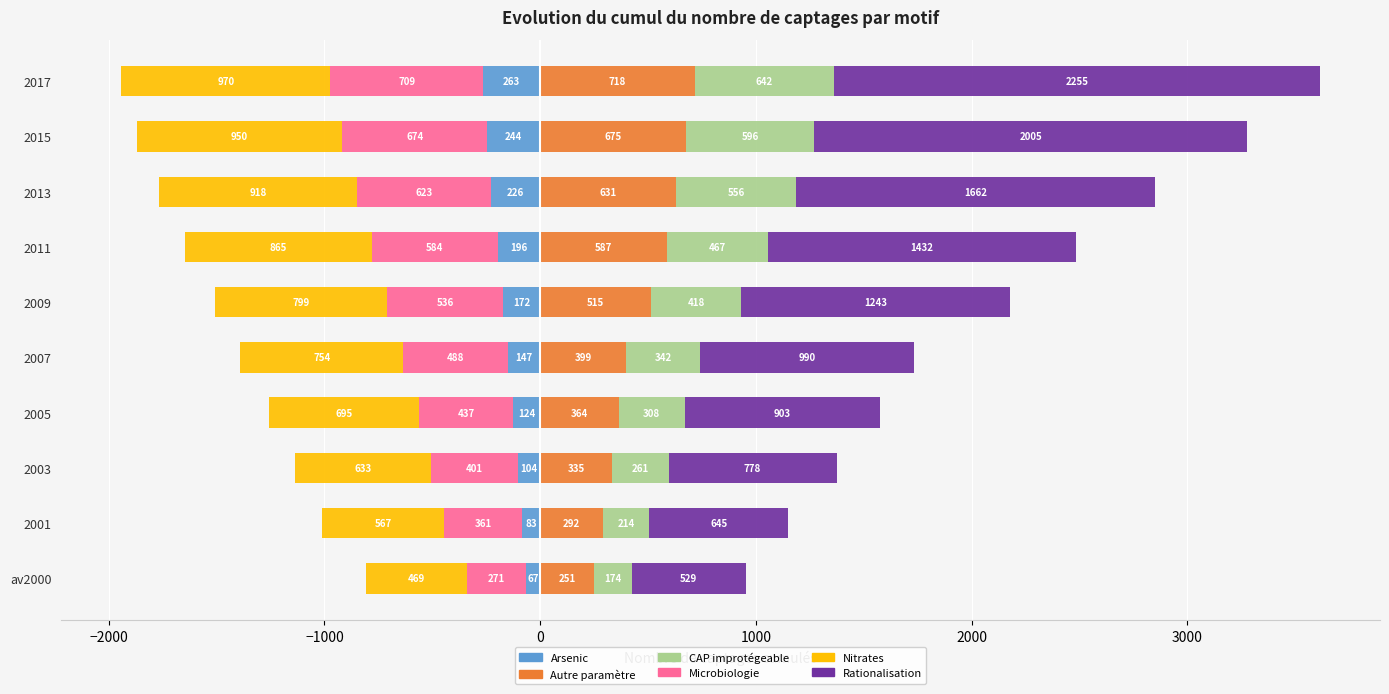

What is the difference between the highest and lowest values at 2017?

3225